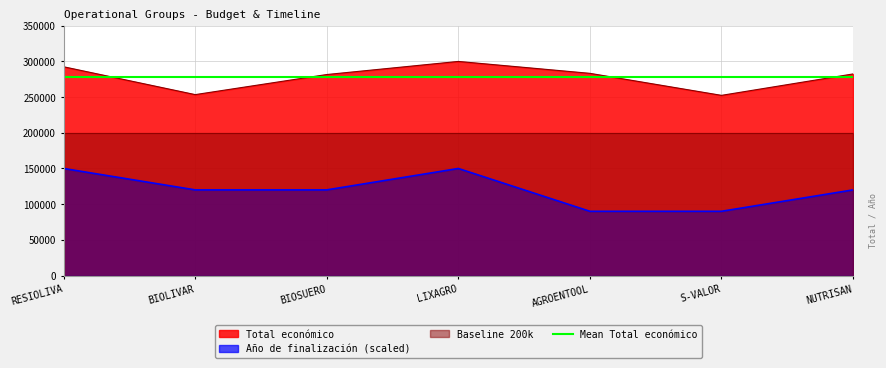

What is the sum of all Total económico values?

1945853